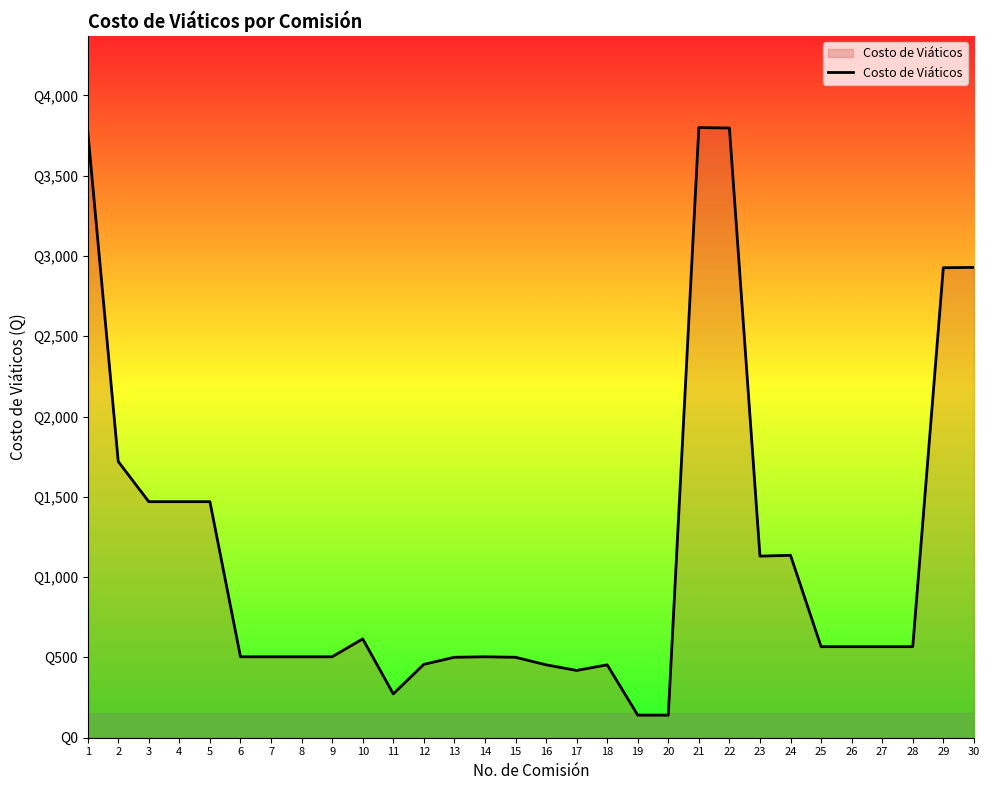

Is this an area chart (filled region under the line)?

Yes